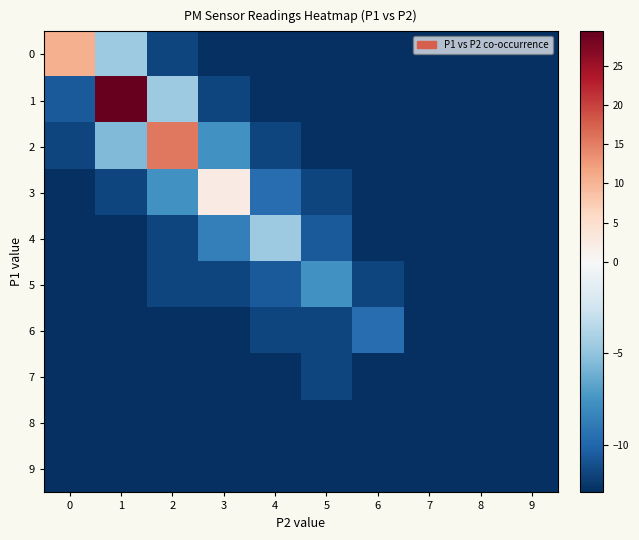

What is the smallest value displayed?

-12.6